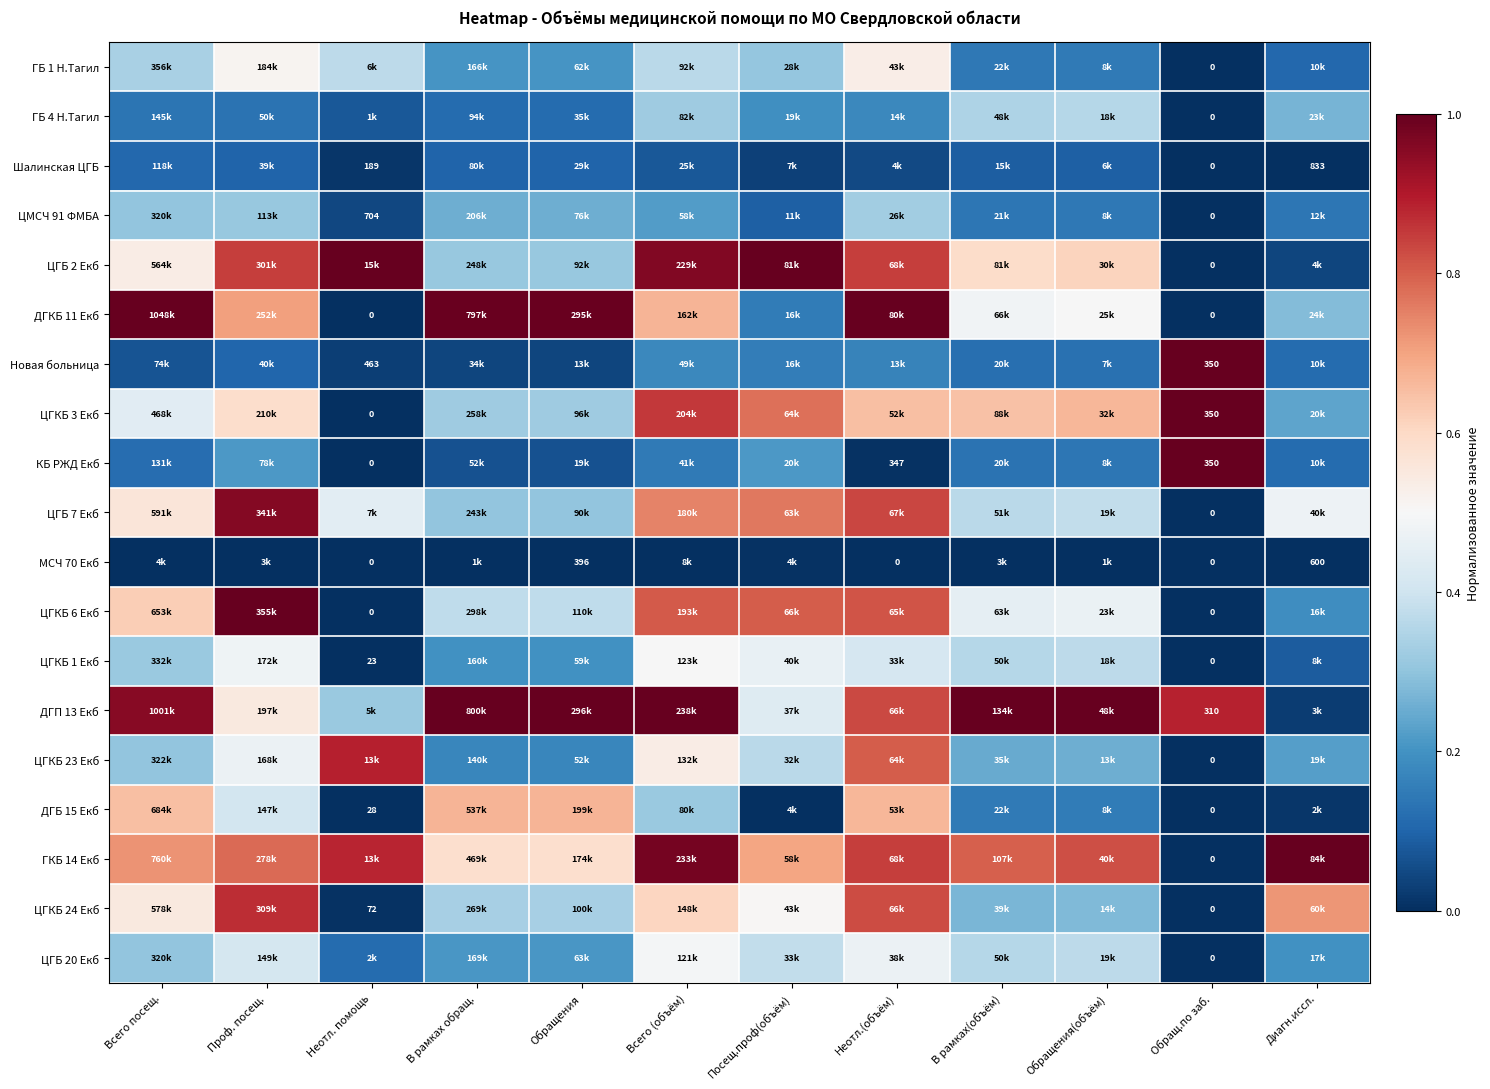

Is it true that ЦГКБ 23 Екб equals 0.5 at Неотл. помощь?

False